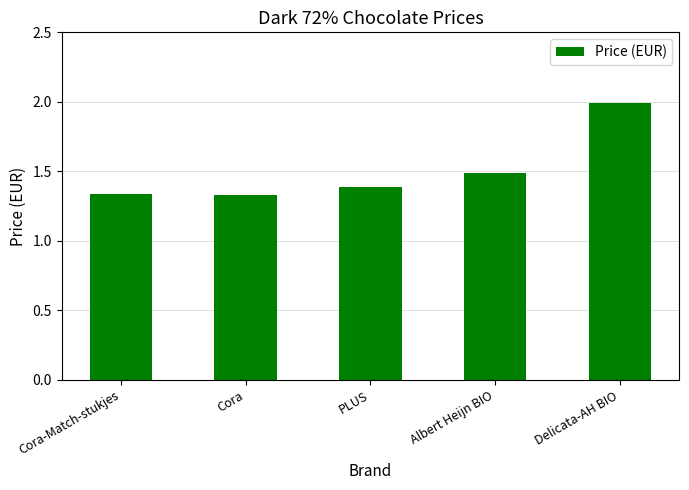

Is it true that the value at PLUS is 1.4?

True